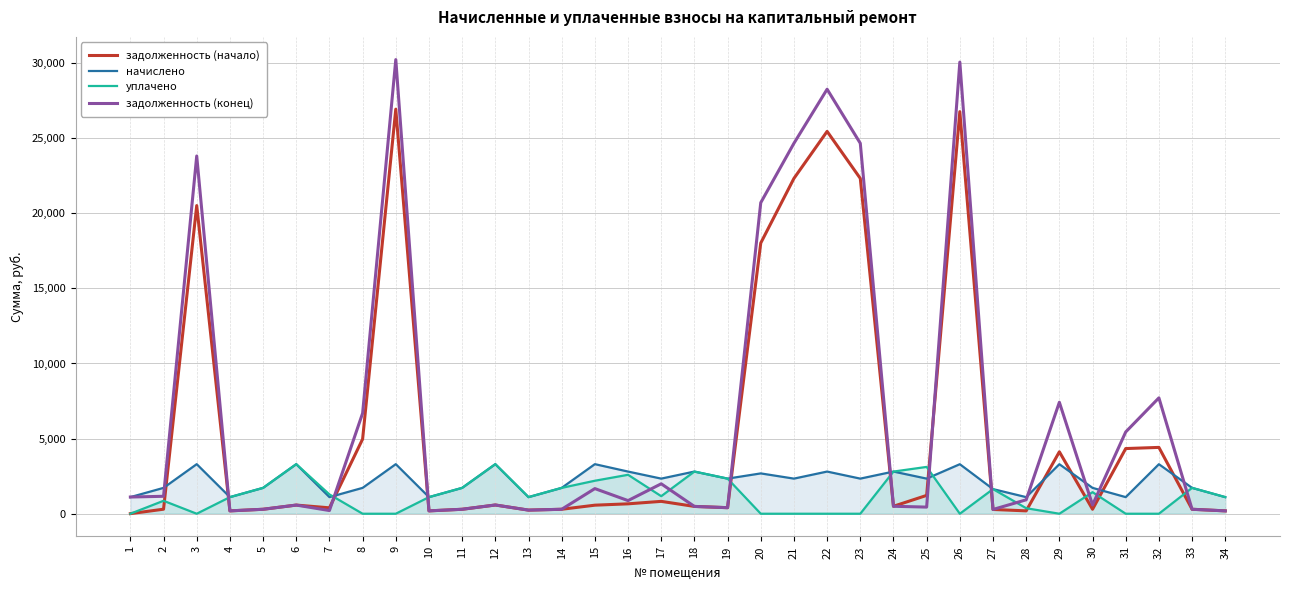

At which label does уплачено first exceed 1105?

4